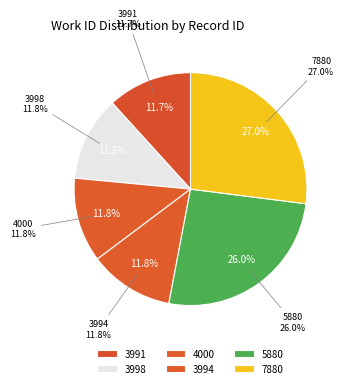

Count the number of slices in the pie.

6